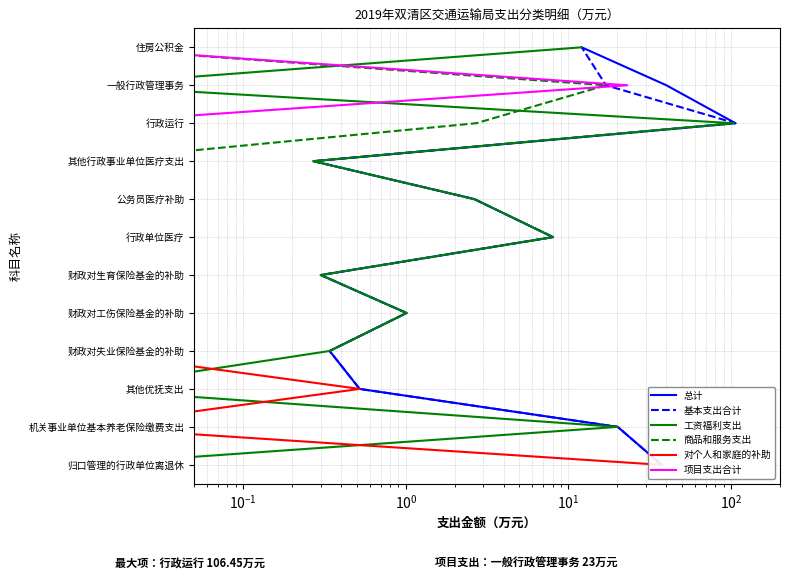

Does the chart display data point markers on the line(s)?

No